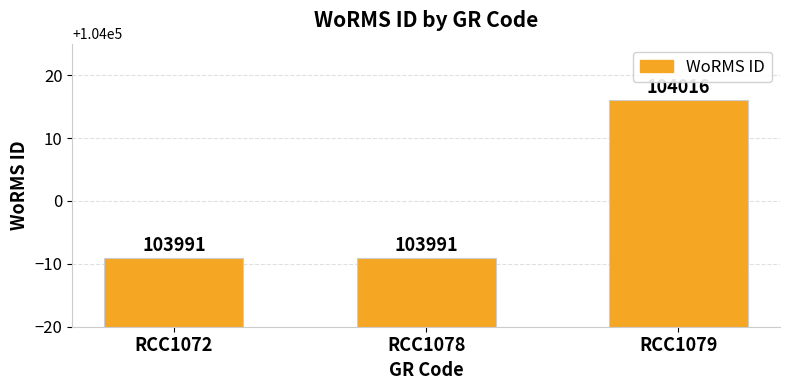

Reading left to right, extract all data points from this chart.

RCC1072=103991	RCC1078=103991	RCC1079=104016